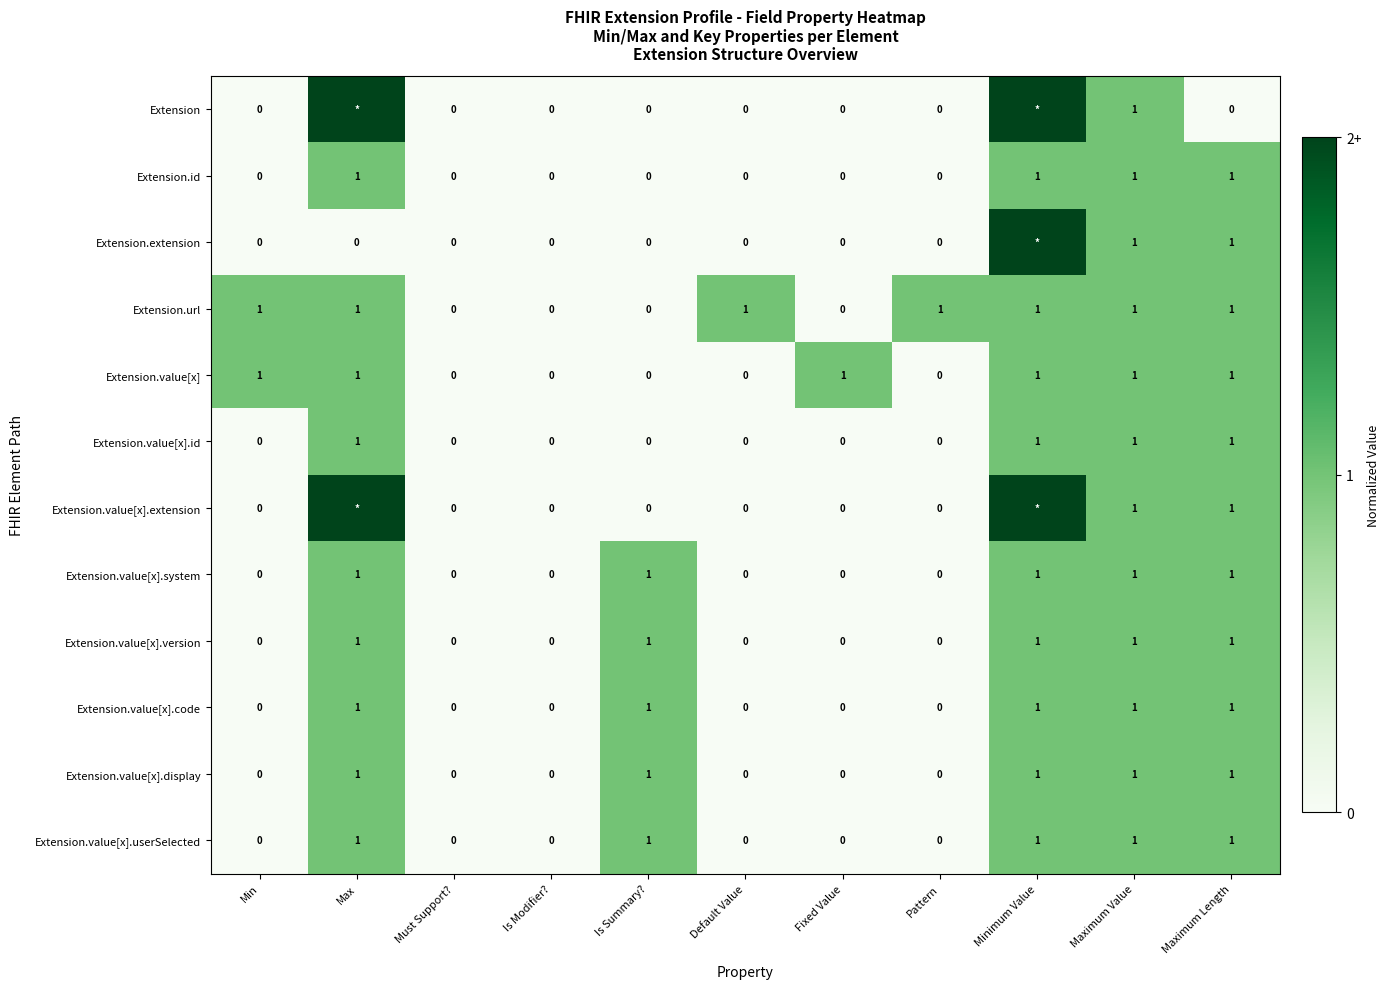

What is the sum of all Extension.id values?

4